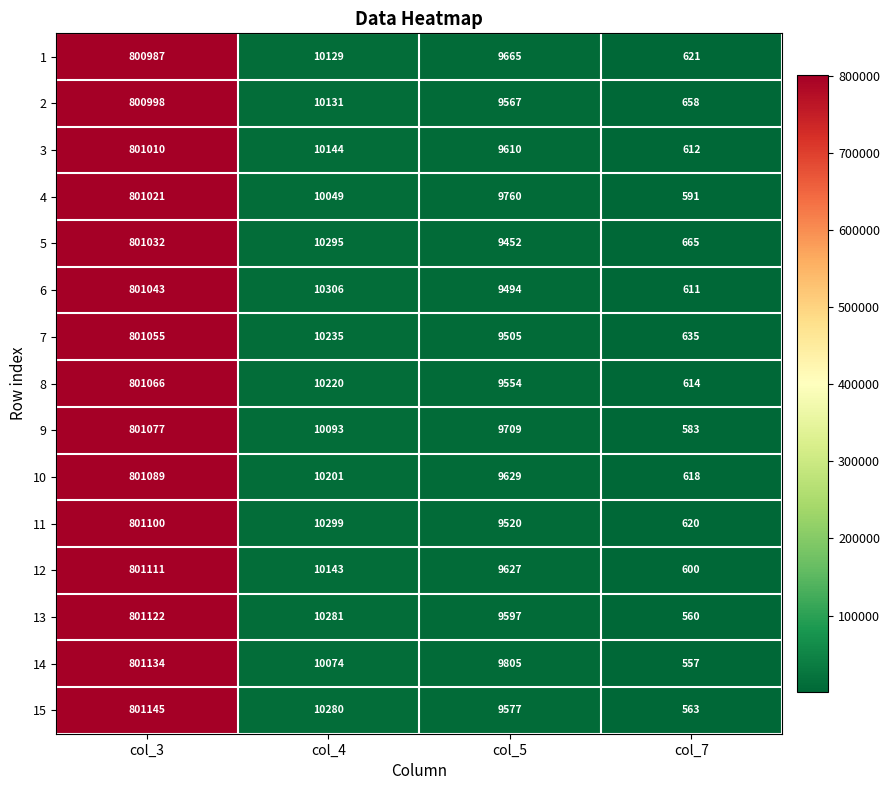

The 15 series shows 801145 at col_3. True or false?

True